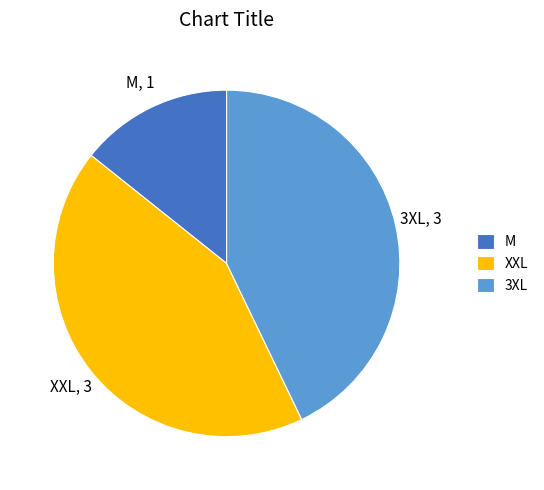

Which category has the smallest portion of the pie?

M